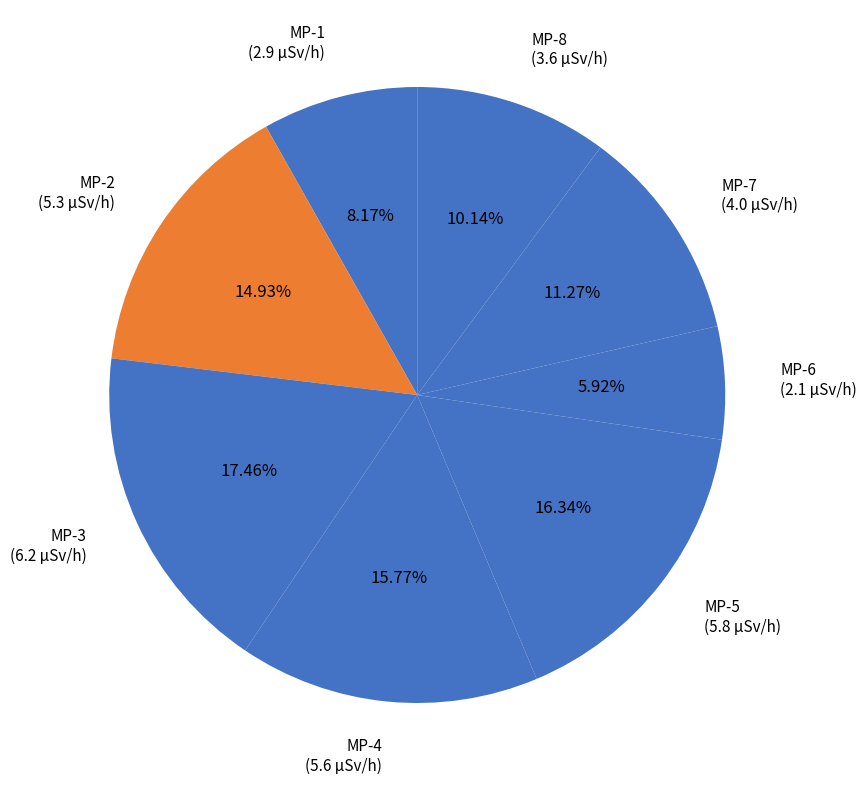

How many slices are in this pie chart?

8